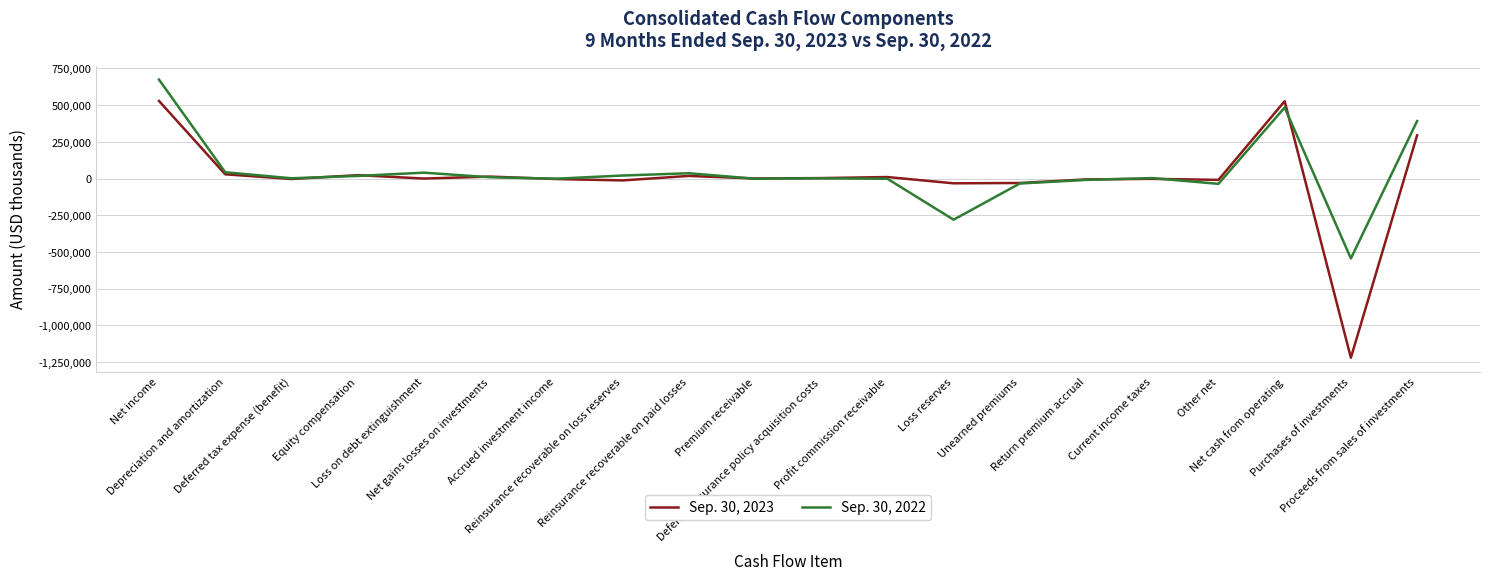

Which category has the lowest value across all series?

Purchases of investments